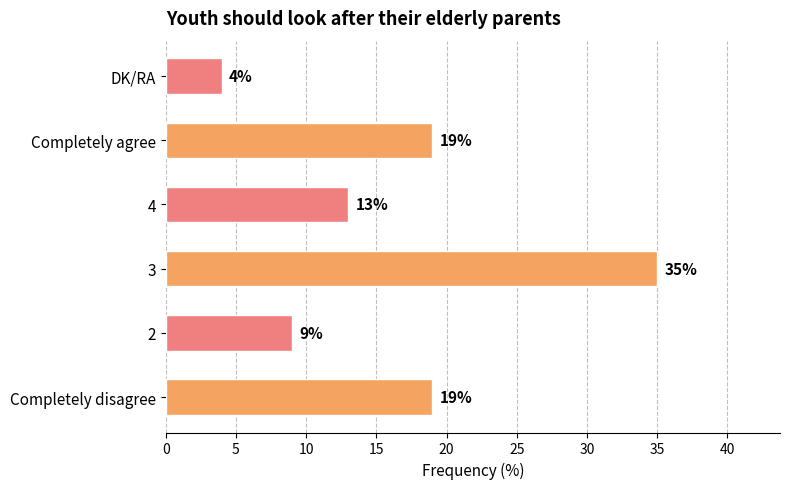

What is the change in value from Completely disagree to 2?

-10